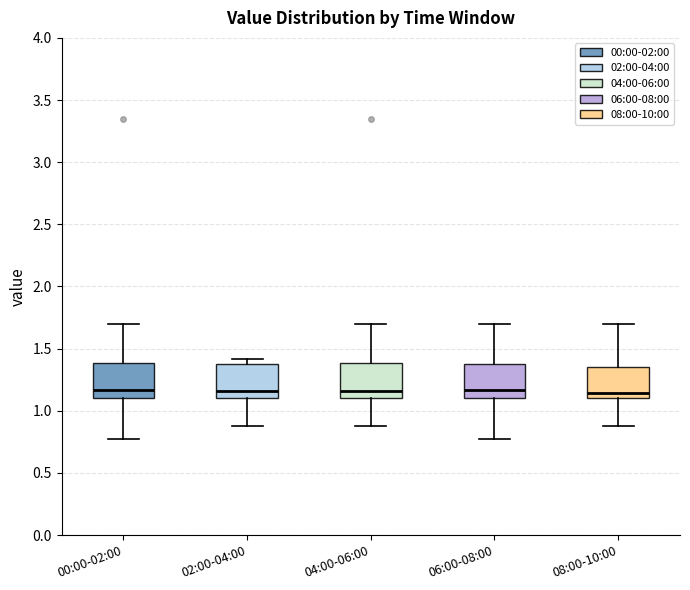

Where is the lower edge of the box for 00:00-02:00 on the y-axis? The values are not printed on the chart, so give them approximately, as read against the axis.

1.10